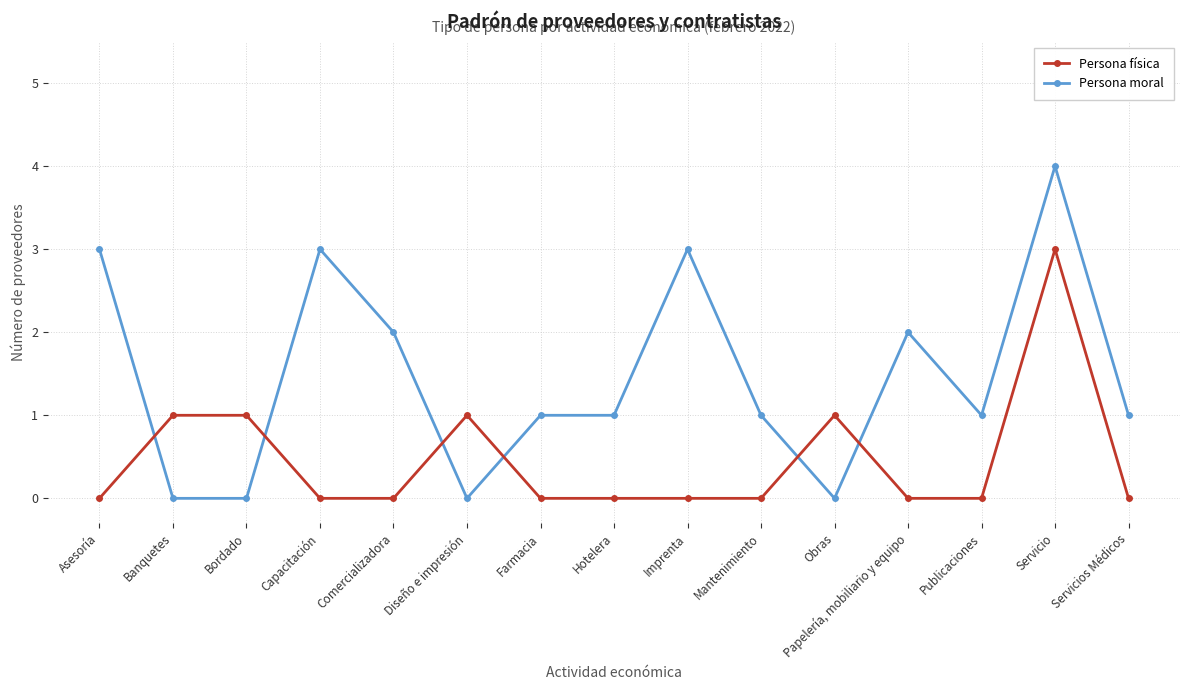

At which category does the chart reach its peak across all series?

Servicio